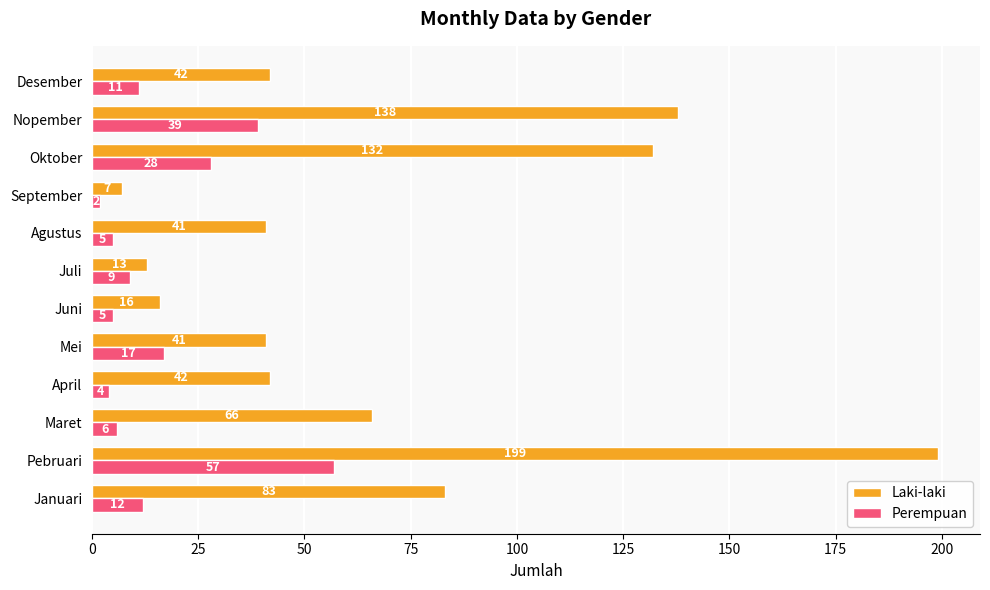

True or false: Laki-laki has a value of 16 at Juni.

True